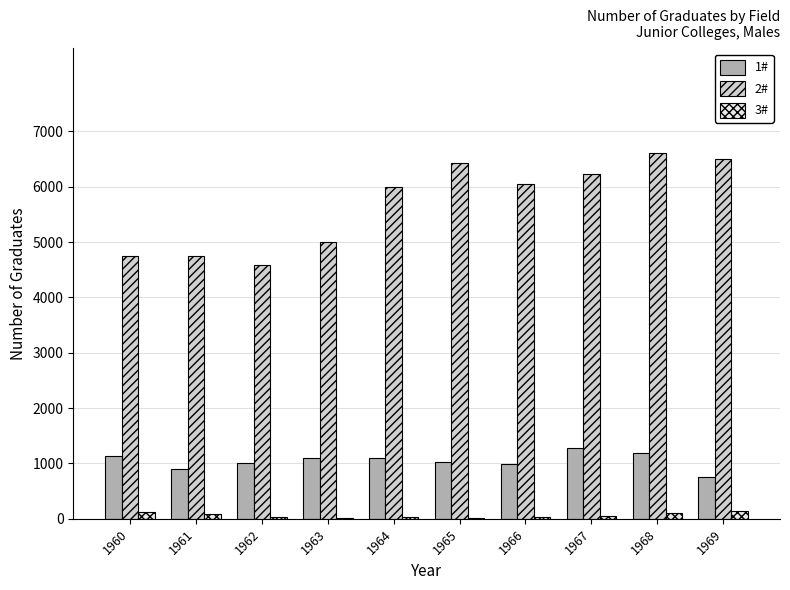

How many data points does each series have?

10